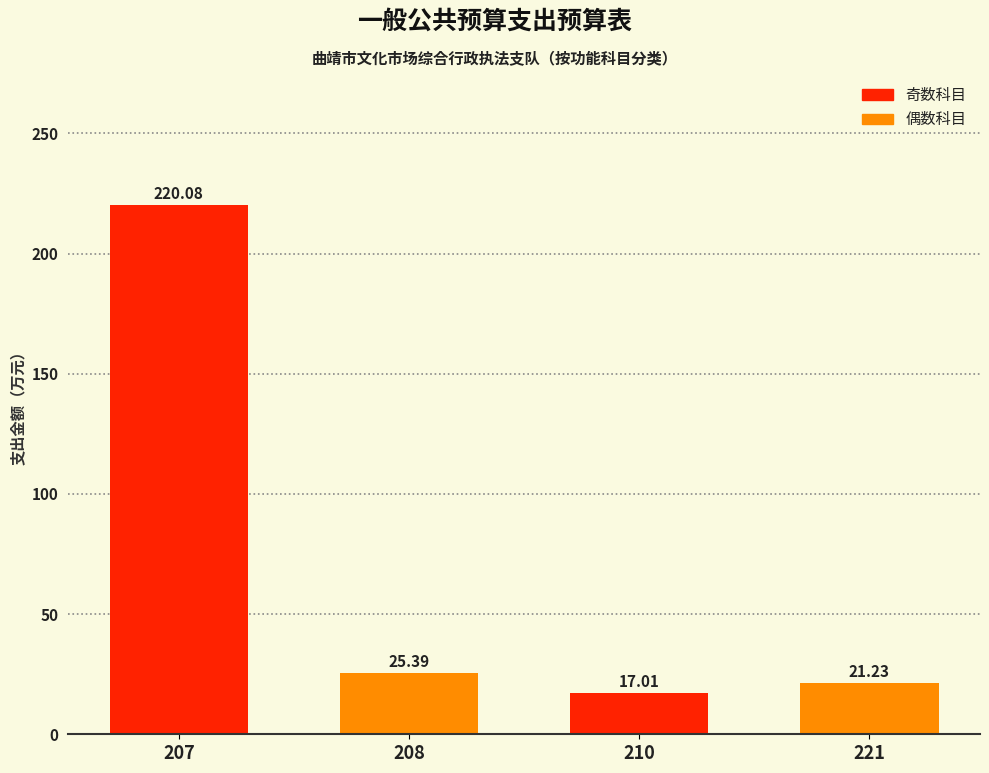

What is the difference between the maximum and minimum values?

203.1